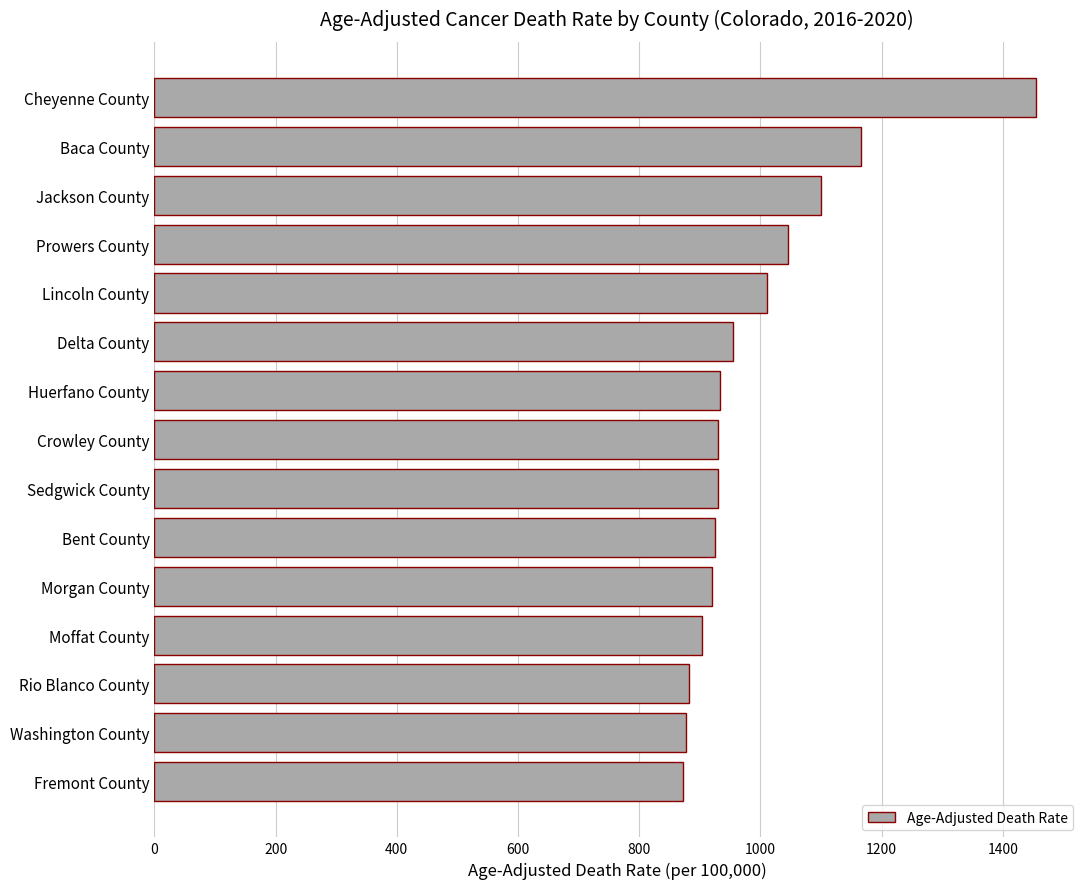

The value at Delta County is 305.1. True or false?

False